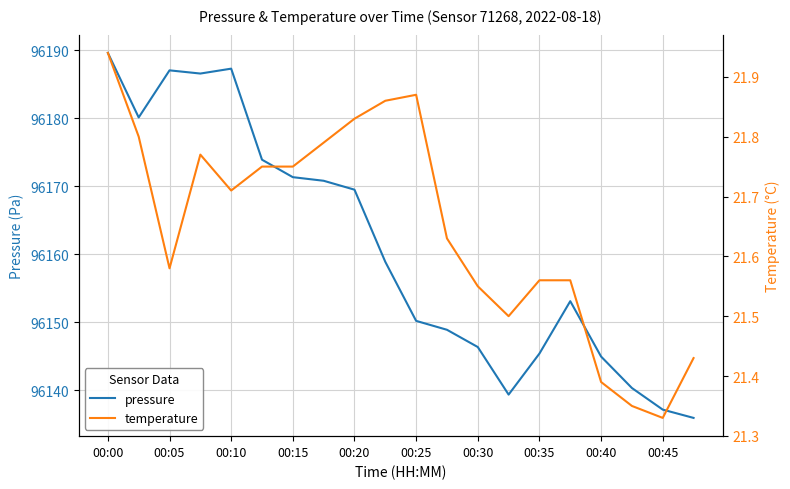

What is the minimum value for pressure?

96135.9